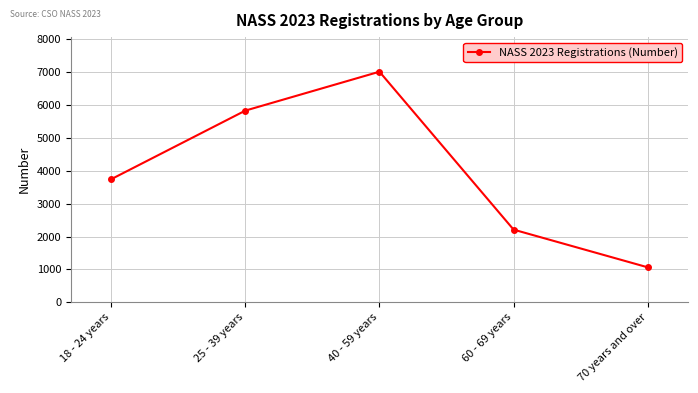

What is the greatest value displayed?

7010